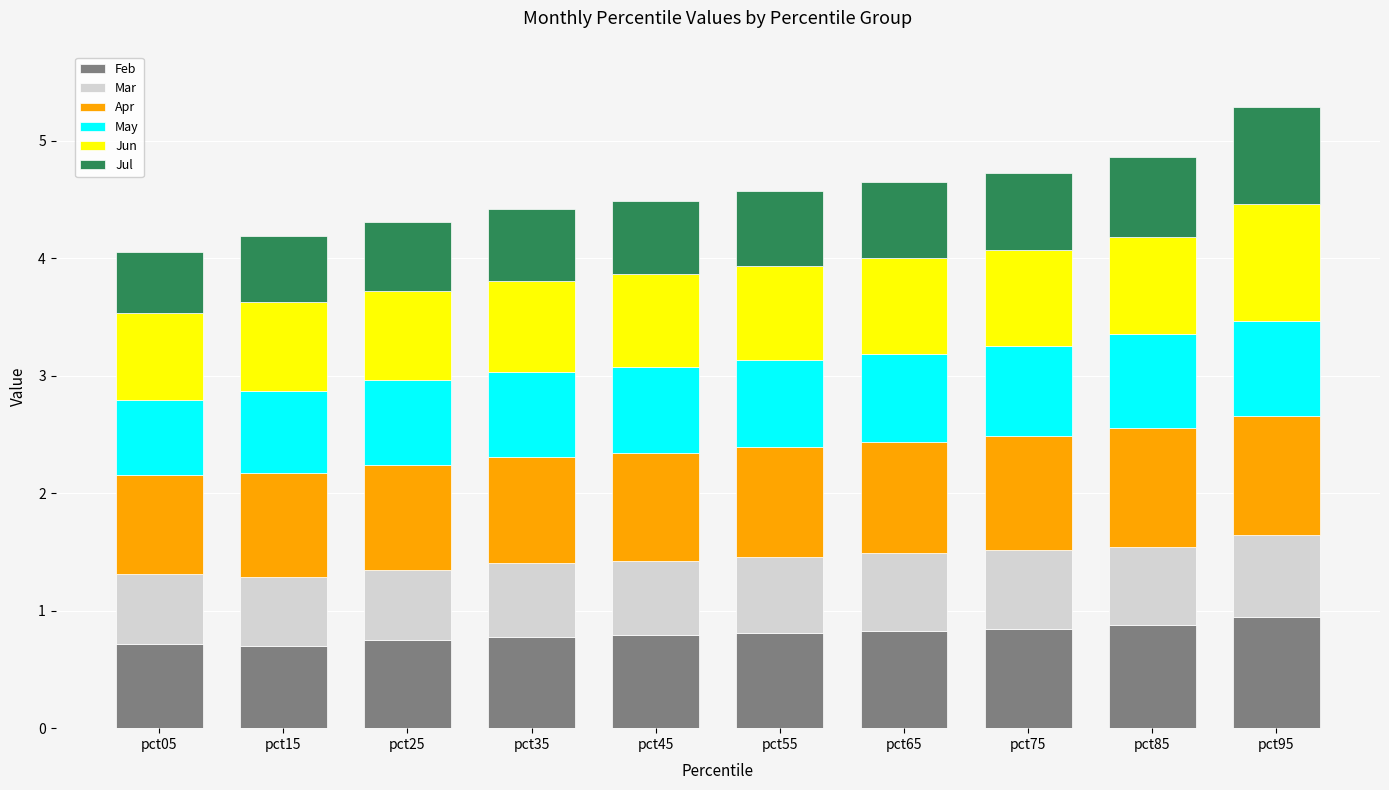

What is the highest value of the Feb series?

1.0